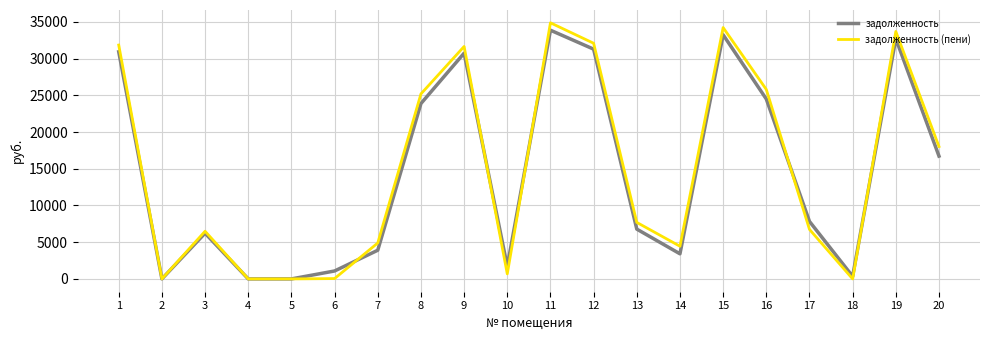

What is the sum of the задолженность (пени) values at 12 and 5?

32097.9